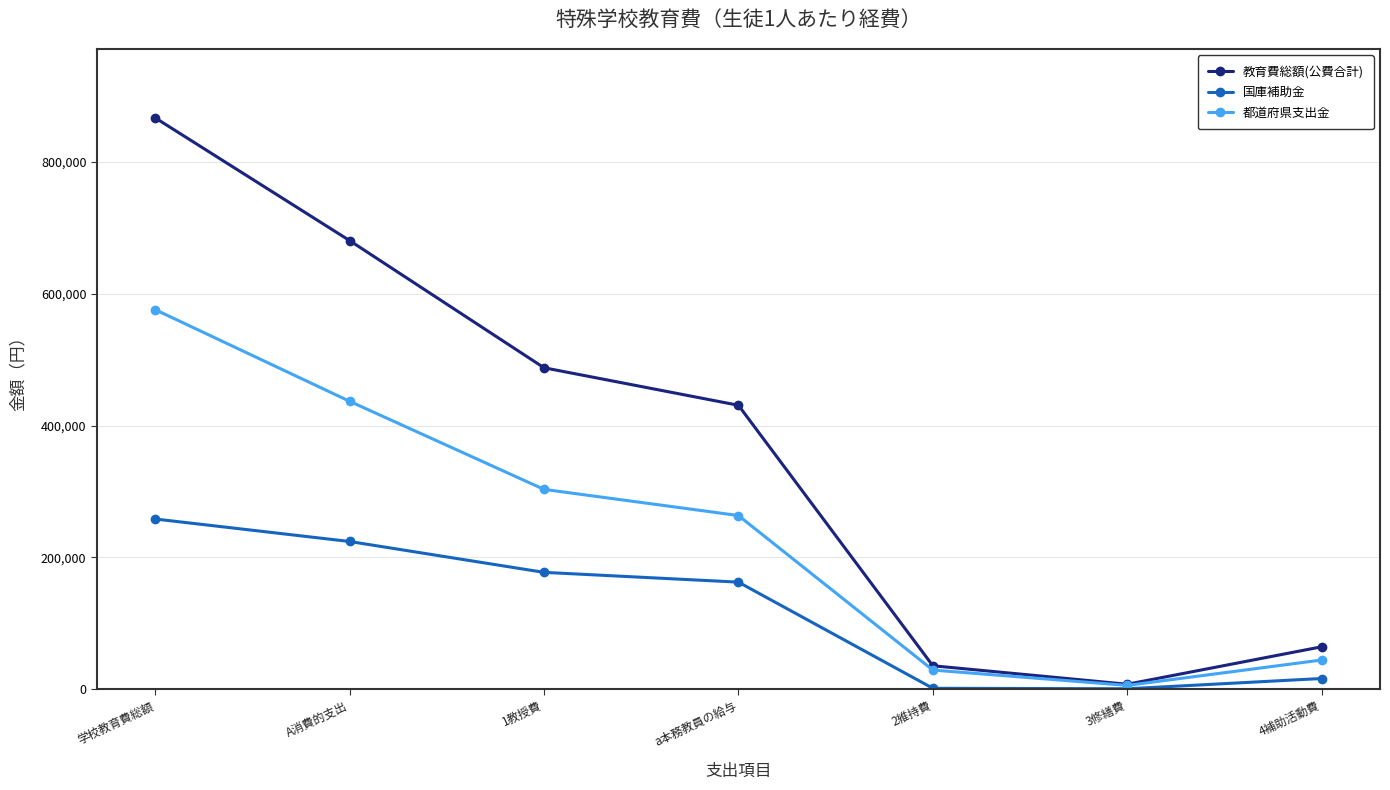

What is the value of the 都道府県支出金 point at the 7th from the left?

44428